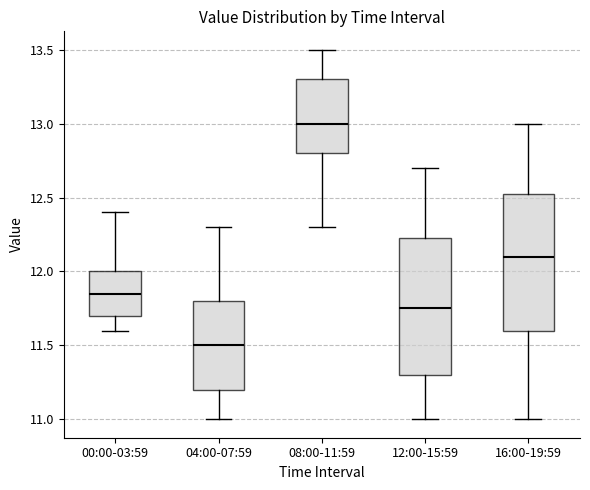

Reading left to right, read every box against the y-axis: the position of its median line, the range the box covers, and the ends of its whiskers. The values are not printed on the chart, so give them approximately, as read against the axis.

00:00-03:59: median 11.85, box 11.70 to 12.00, whiskers 11.60 to 12.40
04:00-07:59: median 11.50, box 11.20 to 11.80, whiskers 11.00 to 12.30
08:00-11:59: median 13.00, box 12.80 to 13.30, whiskers 12.30 to 13.50
12:00-15:59: median 11.75, box 11.30 to 12.25, whiskers 11.00 to 12.70
16:00-19:59: median 12.10, box 11.60 to 12.55, whiskers 11.00 to 13.00